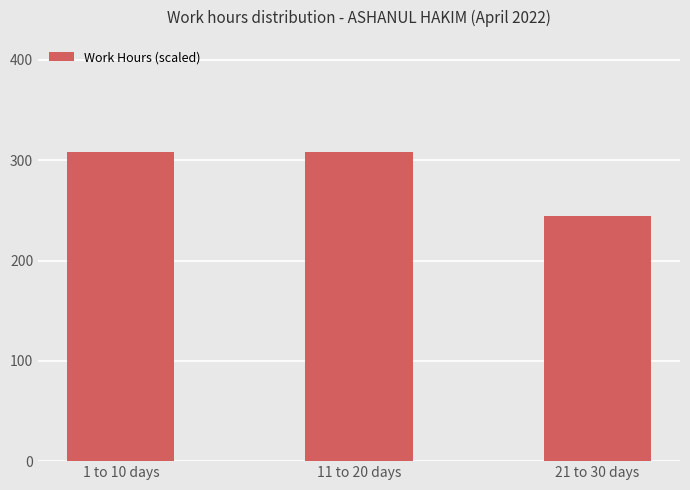

Which has a higher value, 1 to 10 days or 21 to 30 days?

1 to 10 days